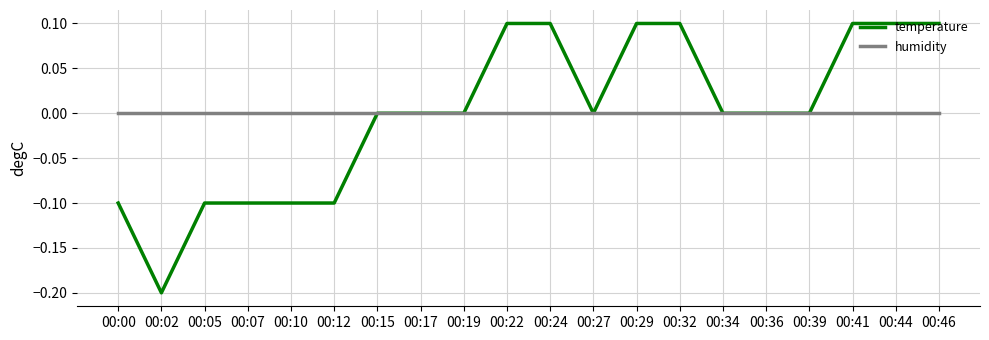

Reading left to right, list all the values displayed in this chart.

temperature: -0.1	-0.2	-0.1	-0.1	-0.1	-0.1	0.0	0.0	0.0	0.1	0.1	0.0	0.1	0.1	0.0	0.0	0.0	0.1	0.1	0.1
humidity: 0.0	0.0	0.0	0.0	0.0	0.0	0.0	0.0	0.0	0.0	0.0	0.0	0.0	0.0	0.0	0.0	0.0	0.0	0.0	0.0